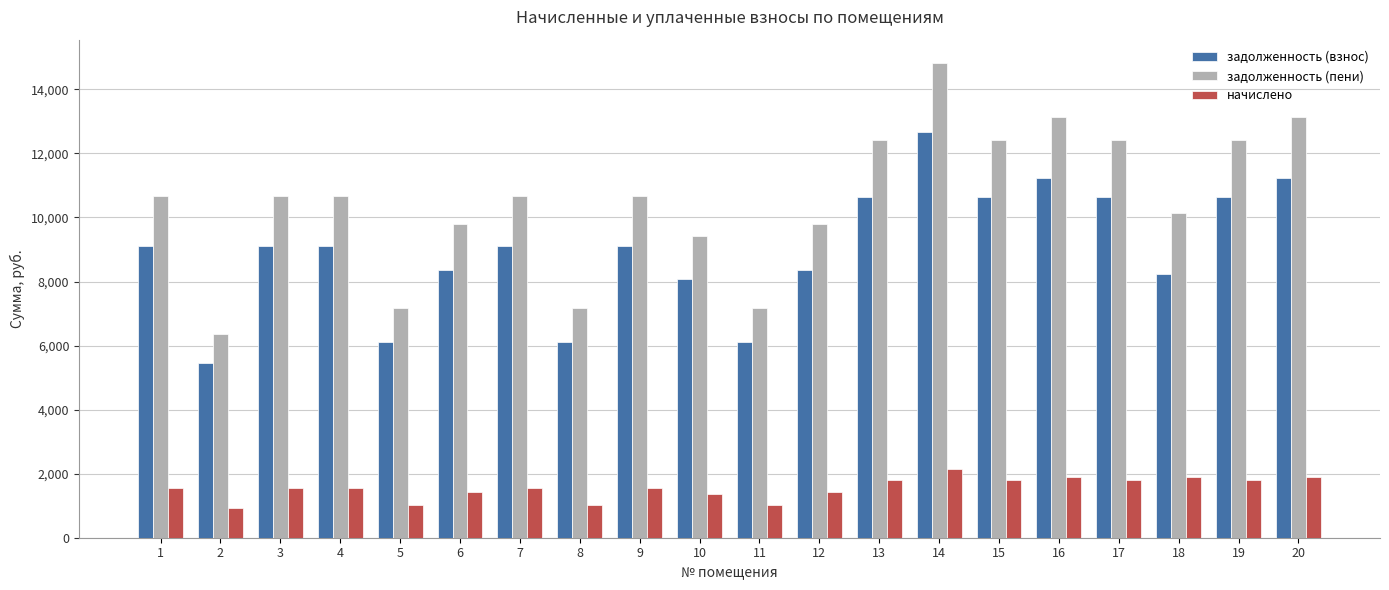

Between 4 and 10, which series saw the biggest shift?

задолженность (пени)